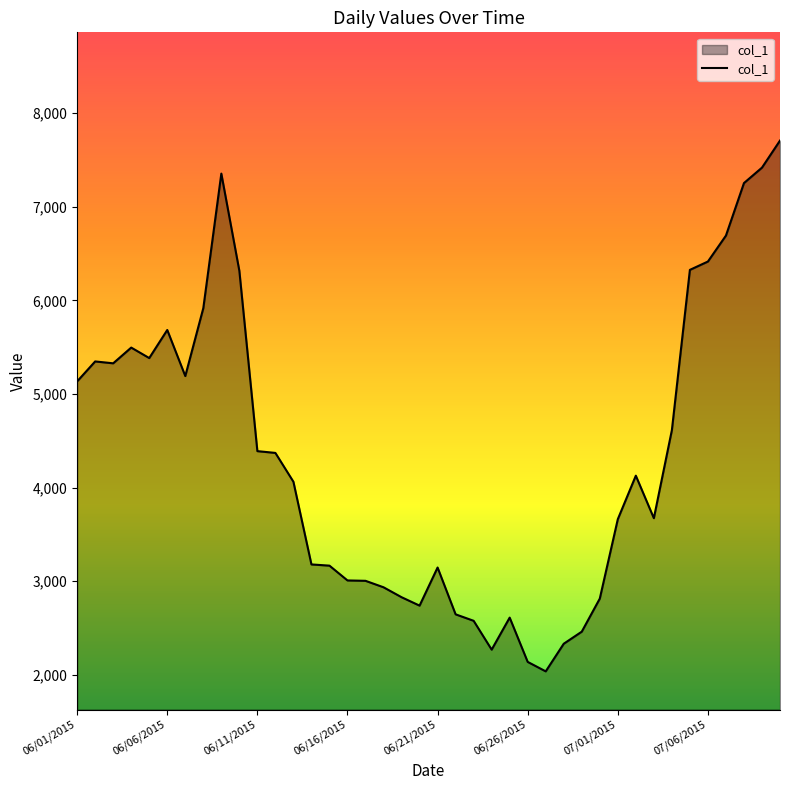

What is the greatest value displayed?

7706